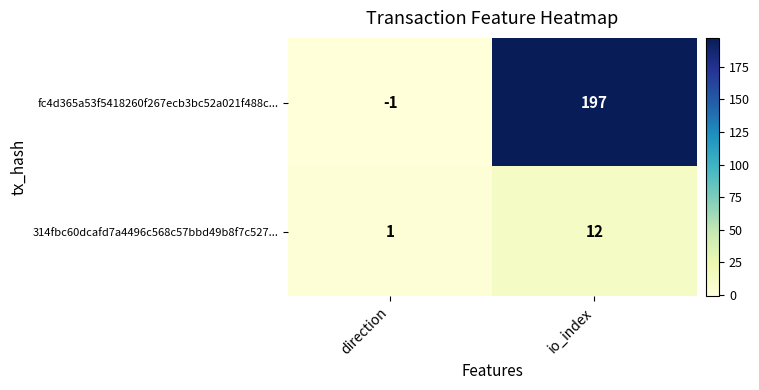

Read the fc4d365a53f5418260f267ecb3bc52a021f488c... value at io_index.

197